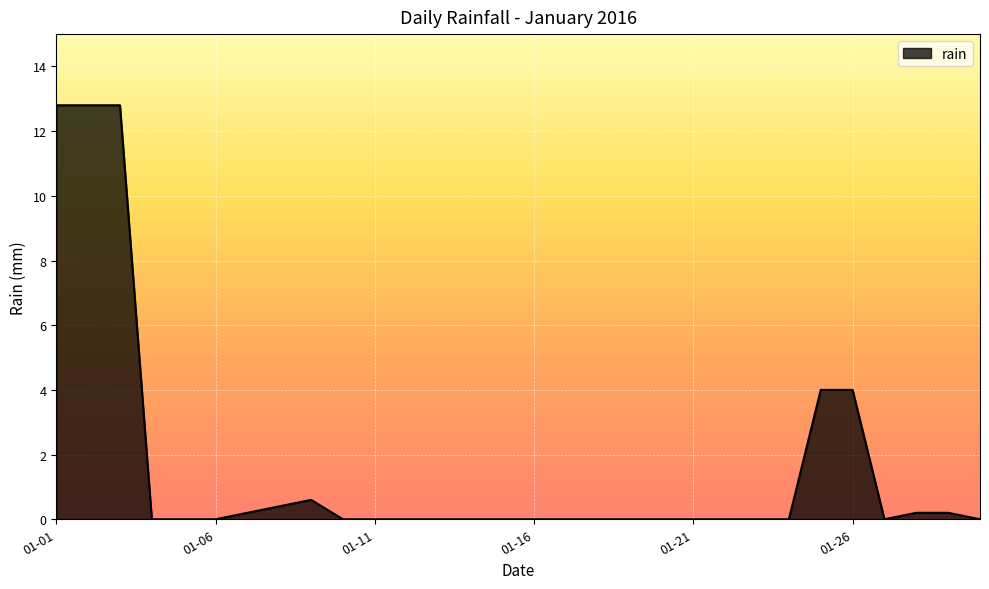

What is the maximum value shown in the chart?

12.8